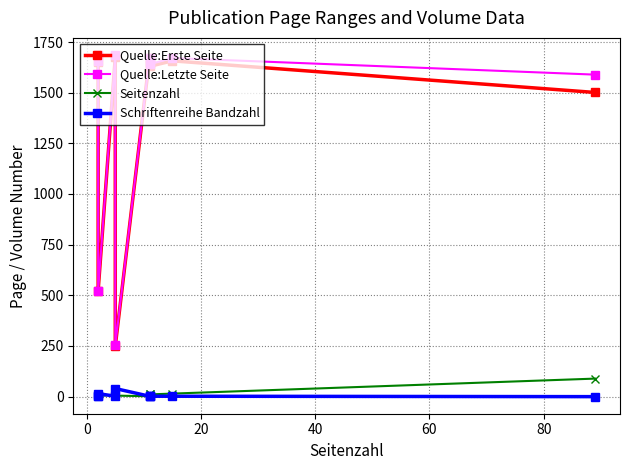

Is this an area chart (filled region under the line)?

No